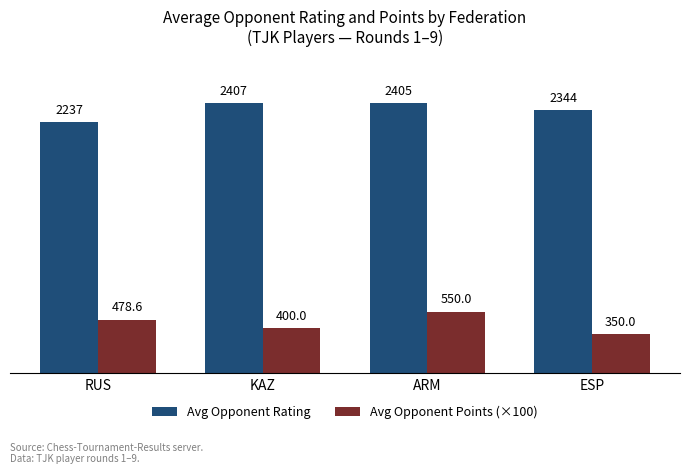

What is the label of the 1st bar from the right?

ESP